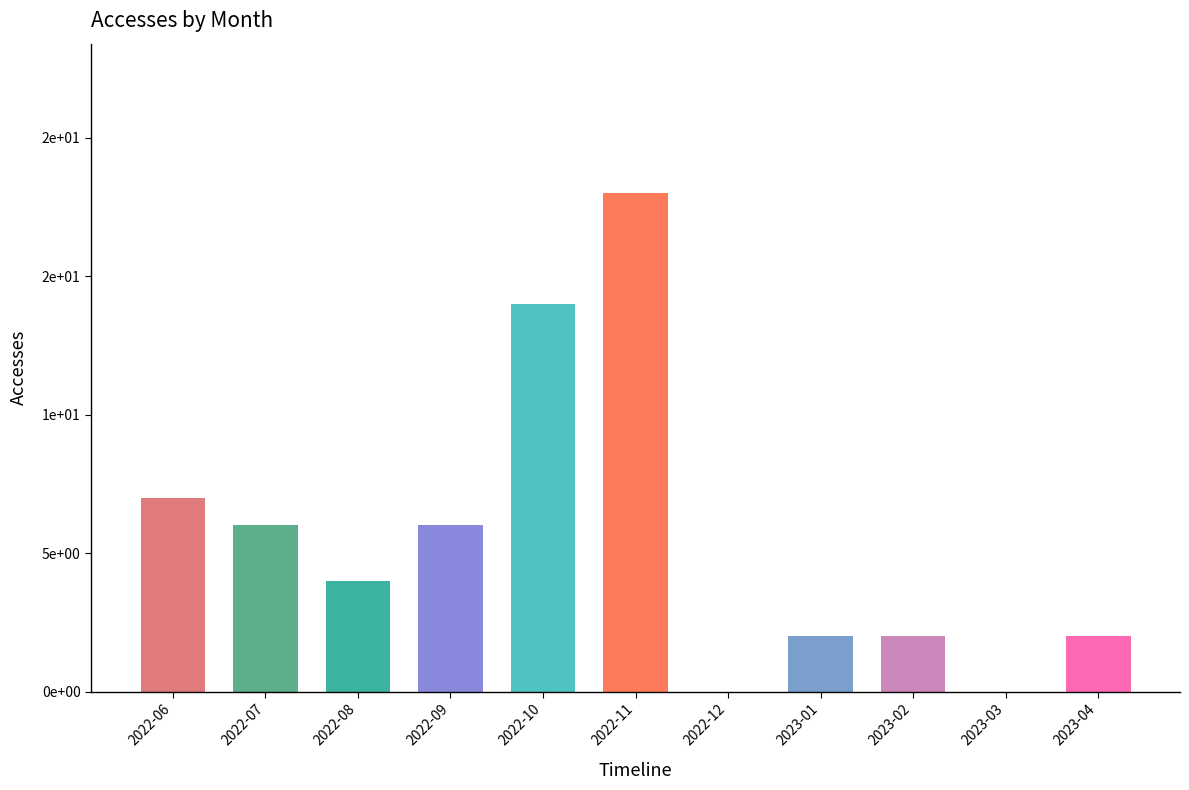

List the labels in order of value, largest first.

2022-11, 2022-10, 2022-06, 2022-07, 2022-09, 2022-08, 2023-01, 2023-02, 2023-04, 2022-12, 2023-03